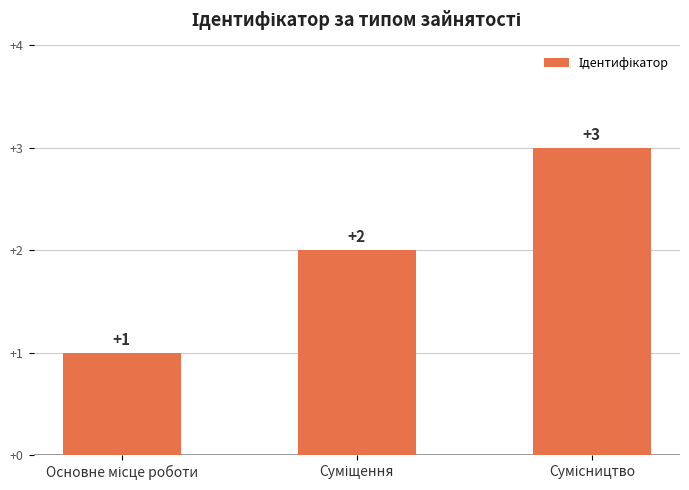

What is the value of the 2nd bar from the left?

2